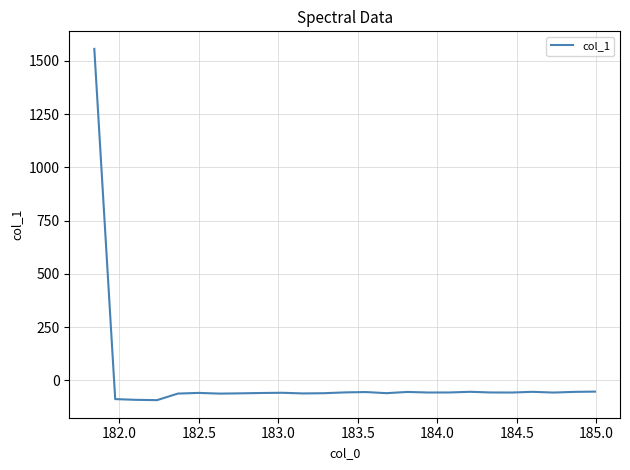

What is the maximum value shown in the chart?

1555.6